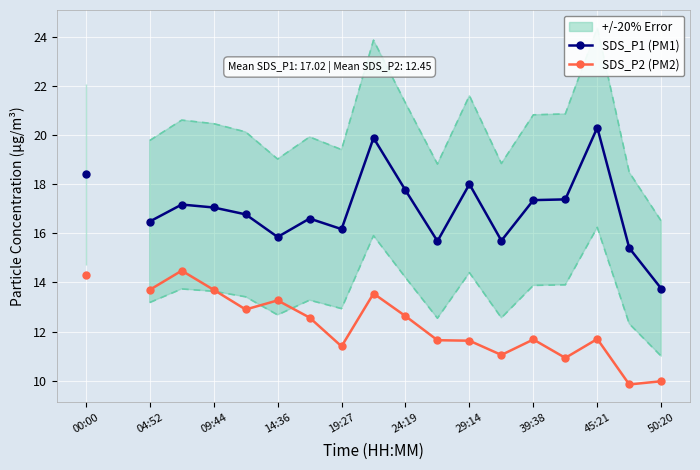

Between 50:20 and 14:36, which is larger?

14:36